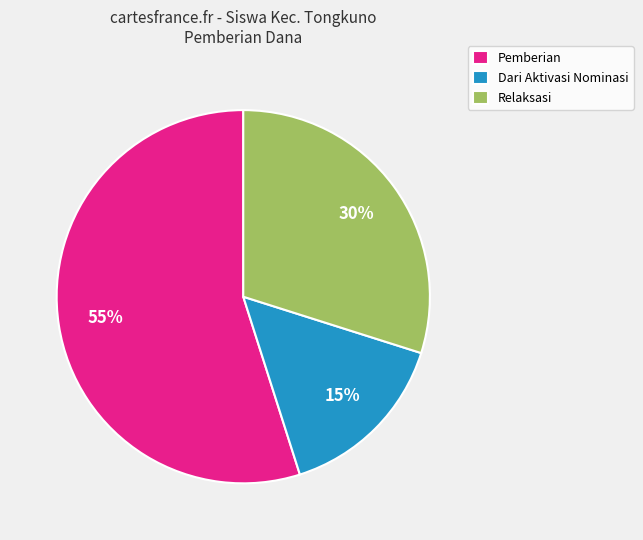

Is there a majority slice in this chart?

Yes